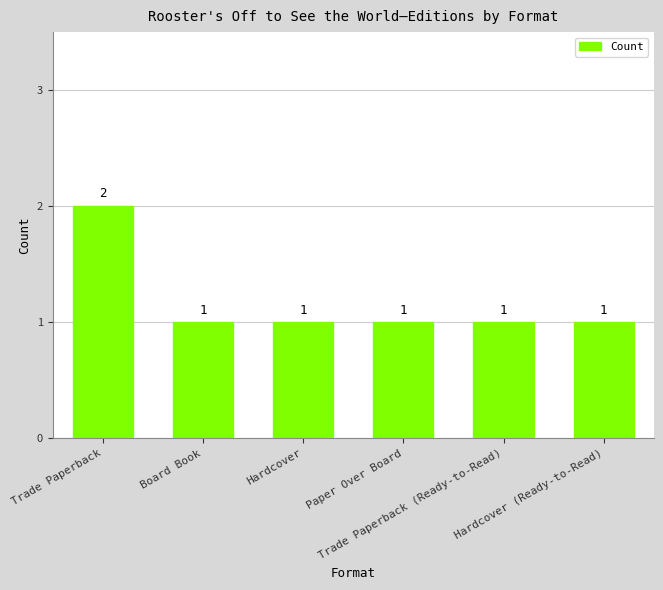

What is the value of the 2nd bar from the left?

1